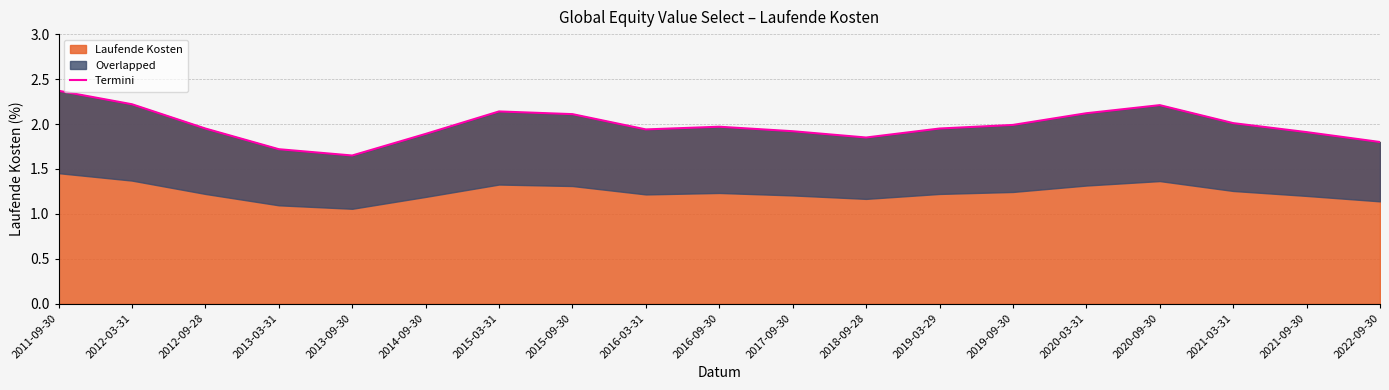

How many categories are shown in the chart?

19